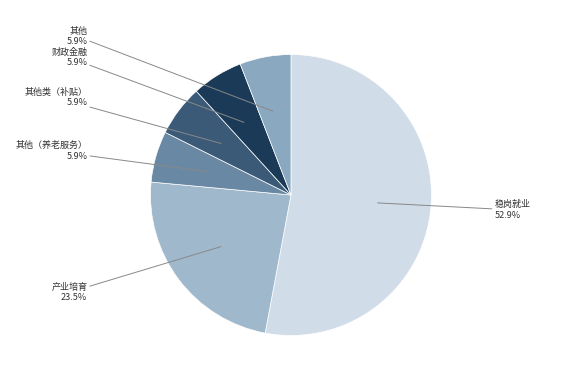

Which category has the smallest portion of the pie?

其他（养老服务）